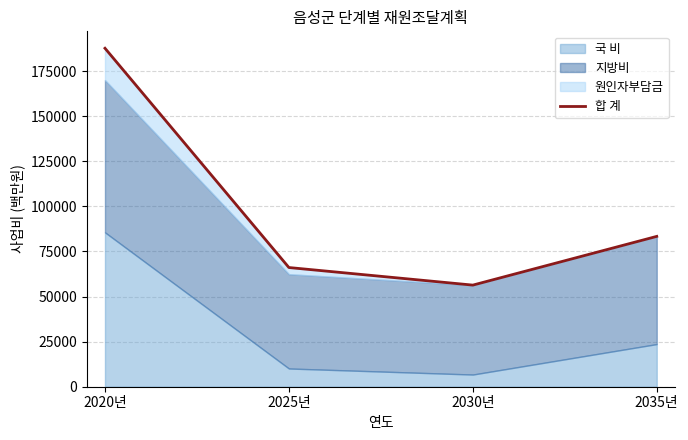

True or false: the data has more than 1 interior local peaks.

False